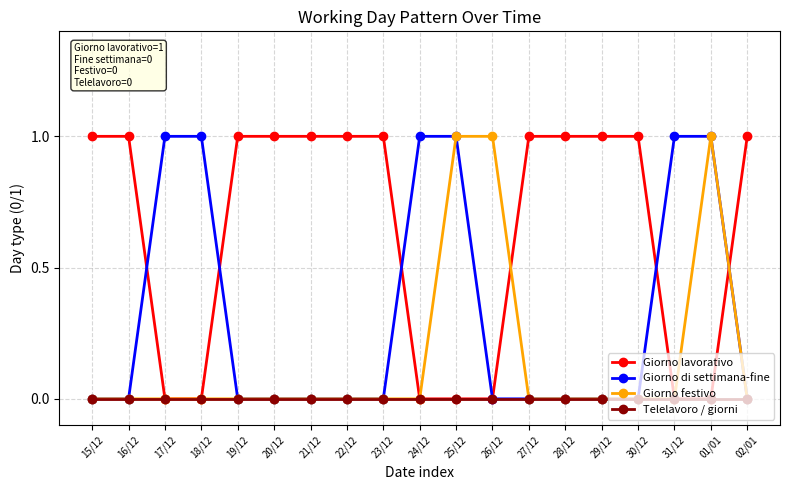

How many categories are shown in the chart?

19